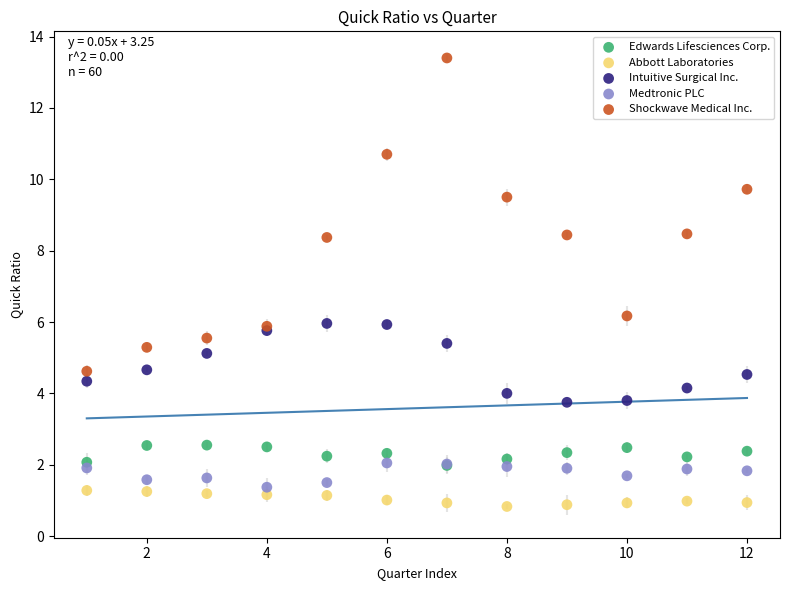

Which series contains the lowest Y value?

Abbott Laboratories